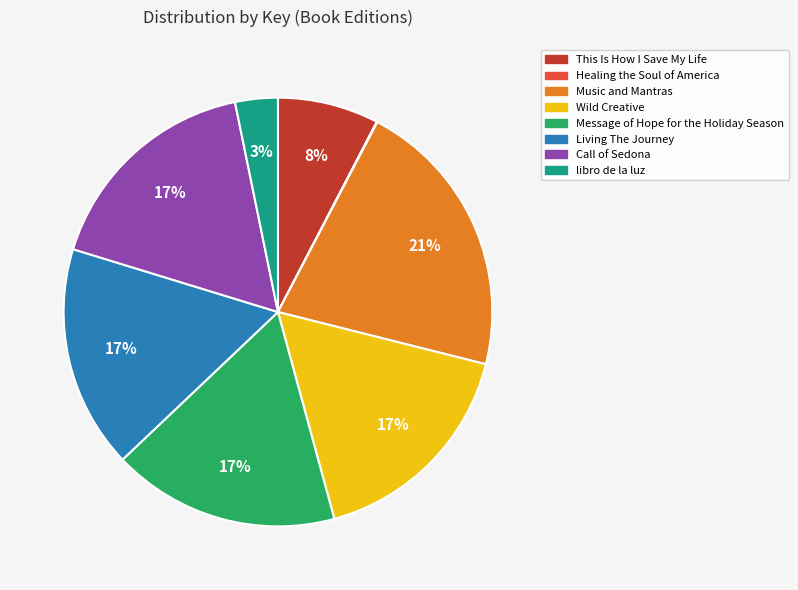

Combined, do Music and Mantras and Message of Hope for the Holiday Season account for over 50%?

No